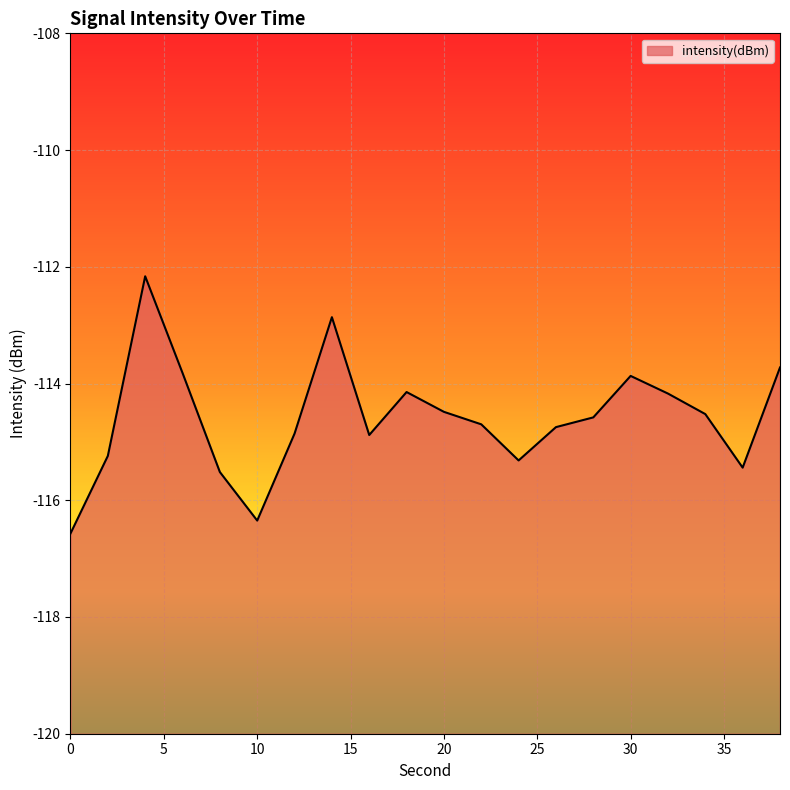

Reading left to right, what are all the values shown in this chart?

-116.6	-115.2	-112.2	-113.8	-115.5	-116.3	-114.9	-112.9	-114.9	-114.1	-114.5	-114.7	-115.3	-114.7	-114.6	-113.9	-114.2	-114.5	-115.4	-113.7